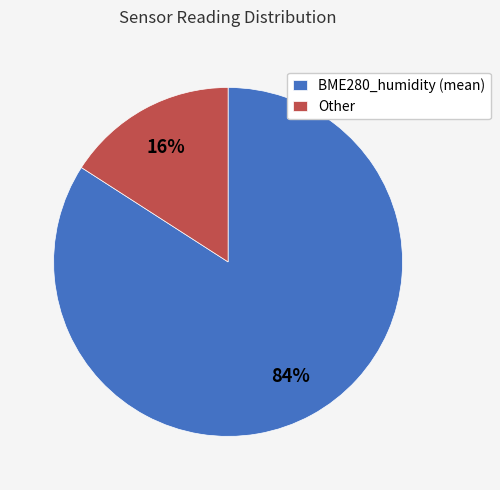

Is there any slice that represents more than half of the pie?

Yes